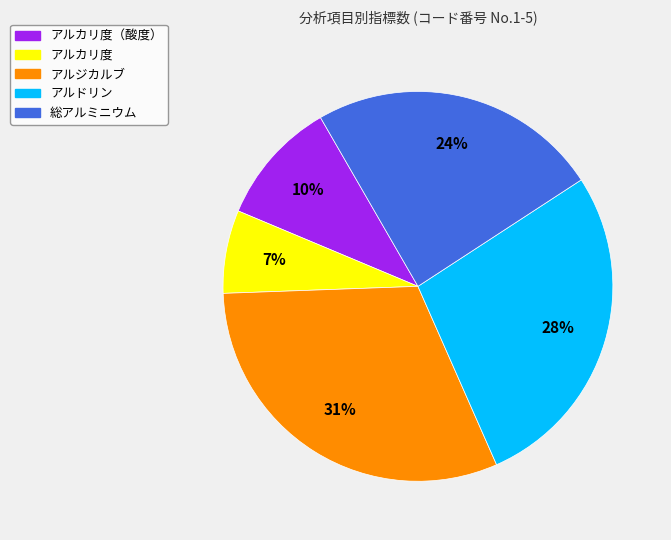

To the nearest percent, what is the difference between the largest and smallest slice percentages?

24%